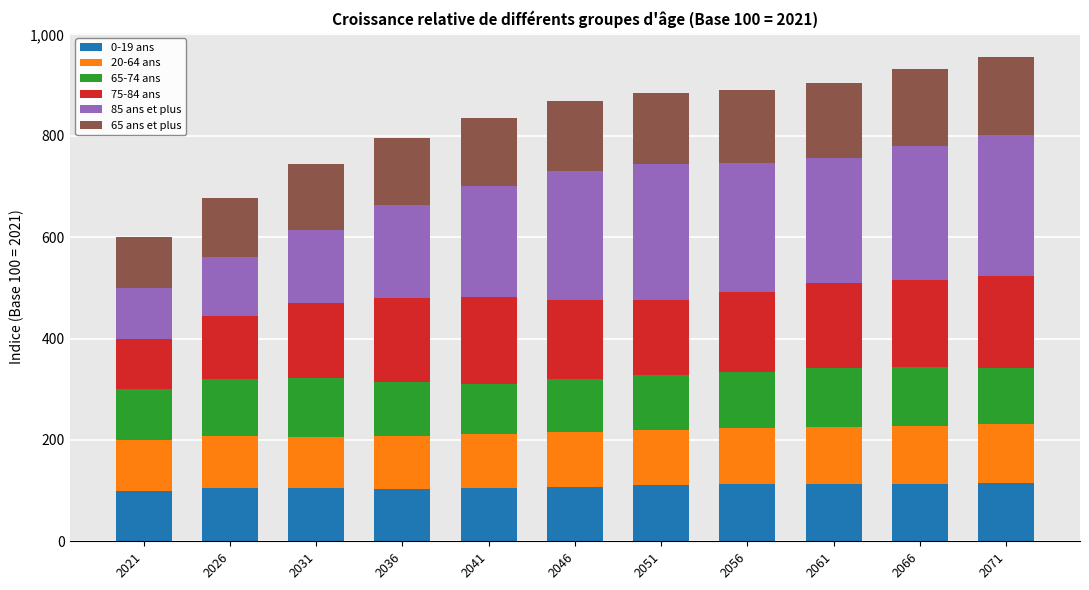

What is the total value across all series at 2066?

931.3